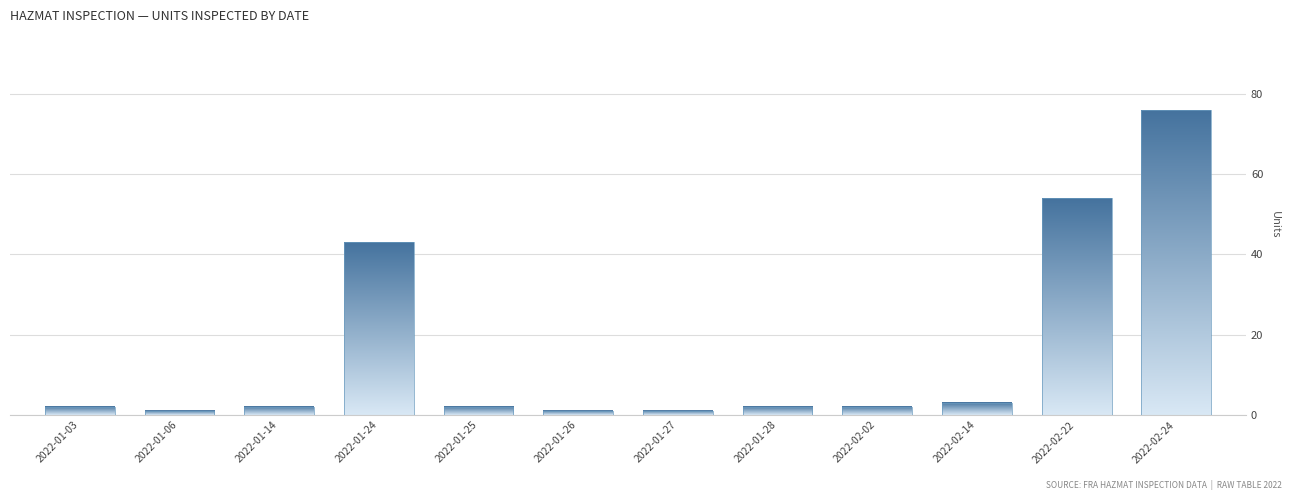

How many bars are there in total?

12